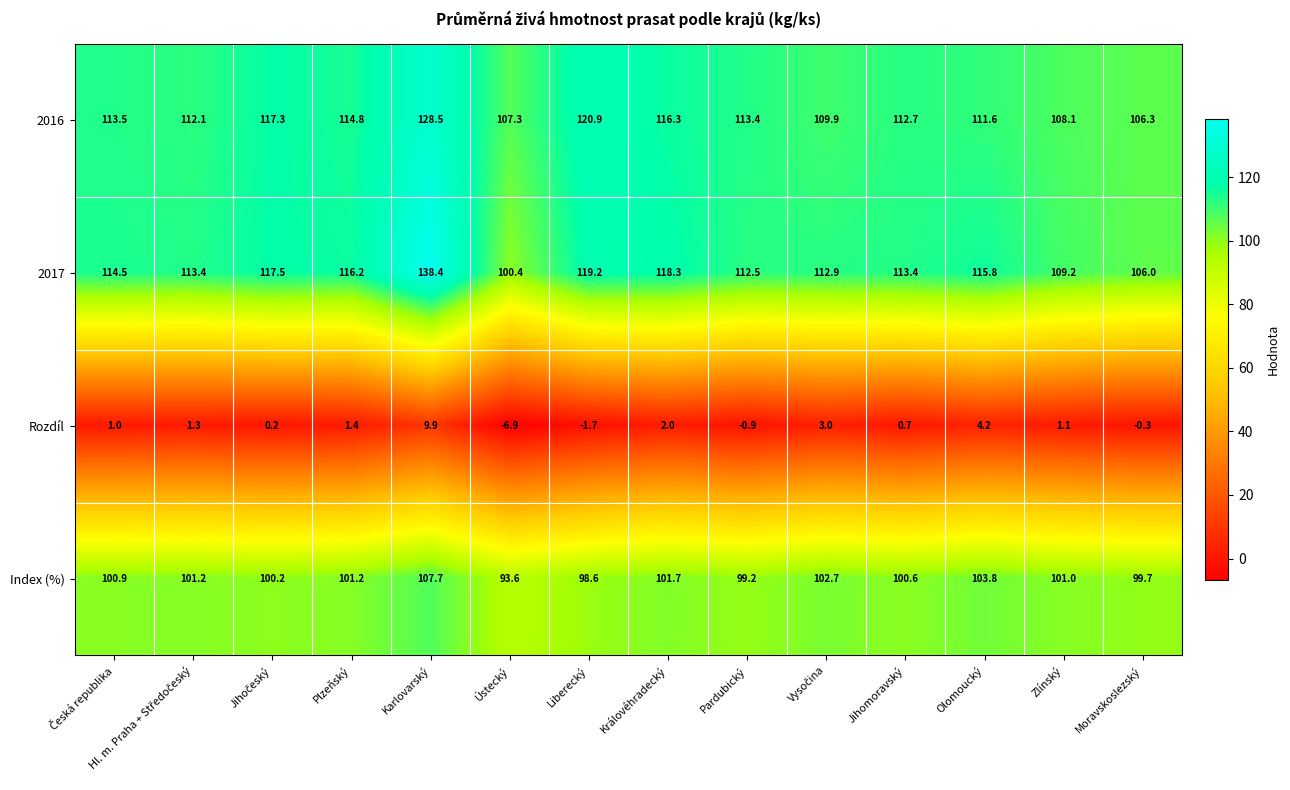

Read the 2016 value at Moravskoslezský.

106.3